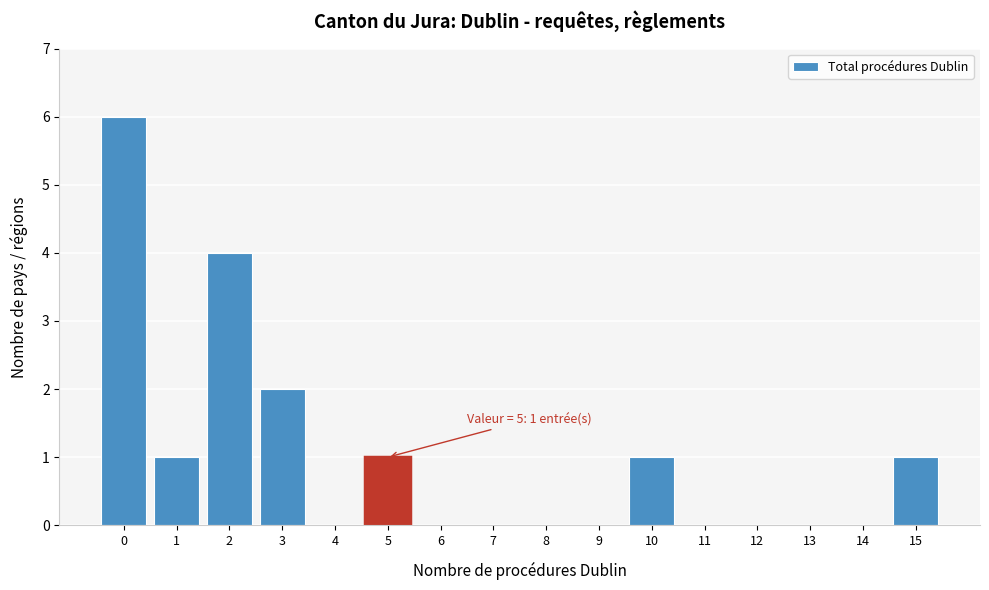

Reading right to left, list all the values displayed in this chart.

15=1	14=0	13=0	12=0	11=0	10=1	9=0	8=0	7=0	6=0	5=1	4=0	3=2	2=4	1=1	0=6